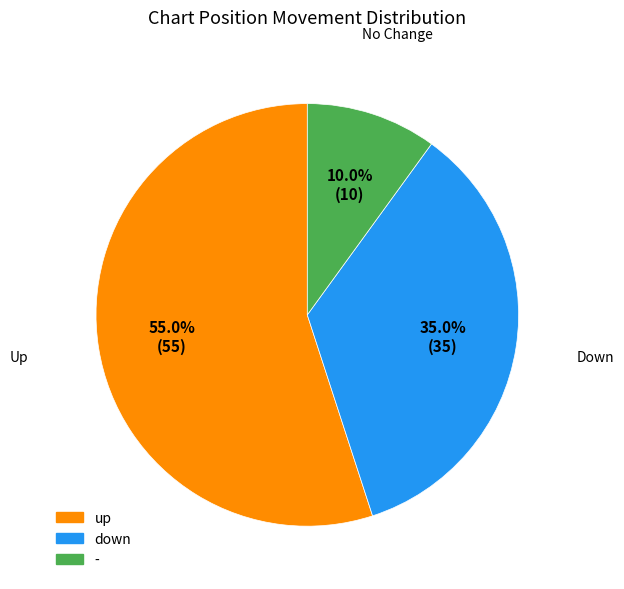

Is the sum of down and - greater than half?

No